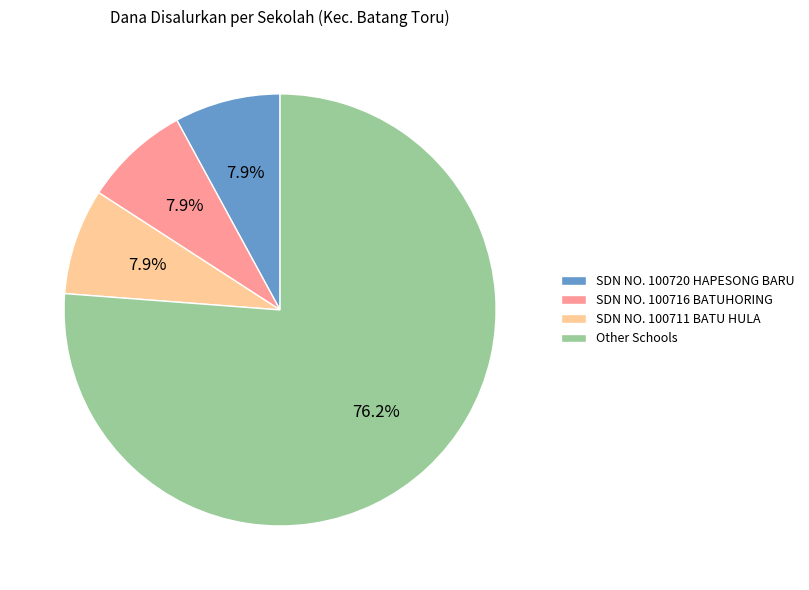

Approximately how many times larger is the value at SDN NO. 100716 BATUHORING compared to SDN NO. 100711 BATU HULA?

1.0